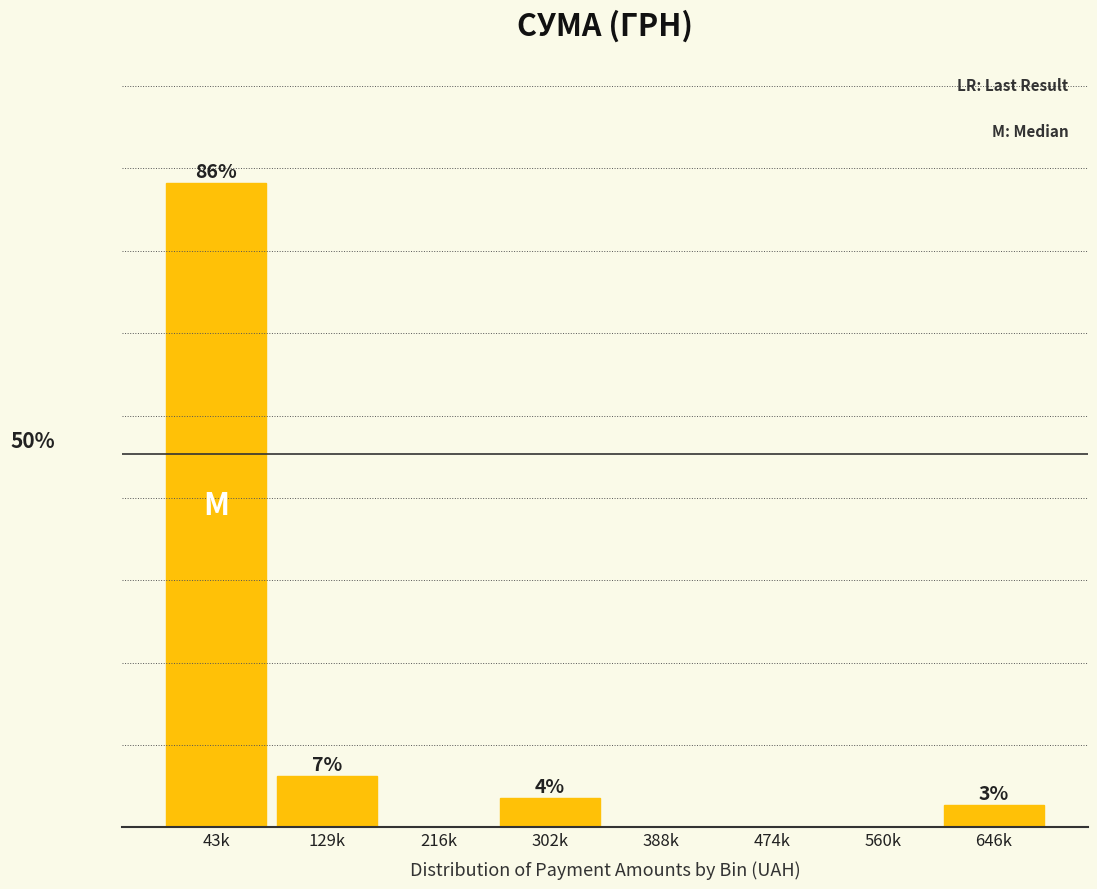

Which label corresponds to the largest value in the chart?

43k